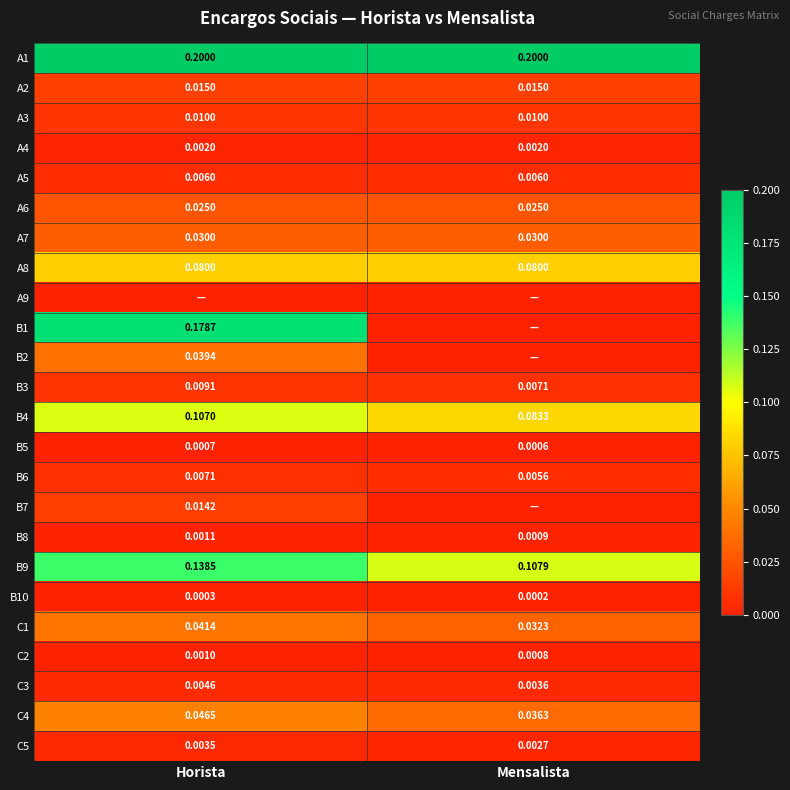

Count the B4 values in the range 0 to 1.

2